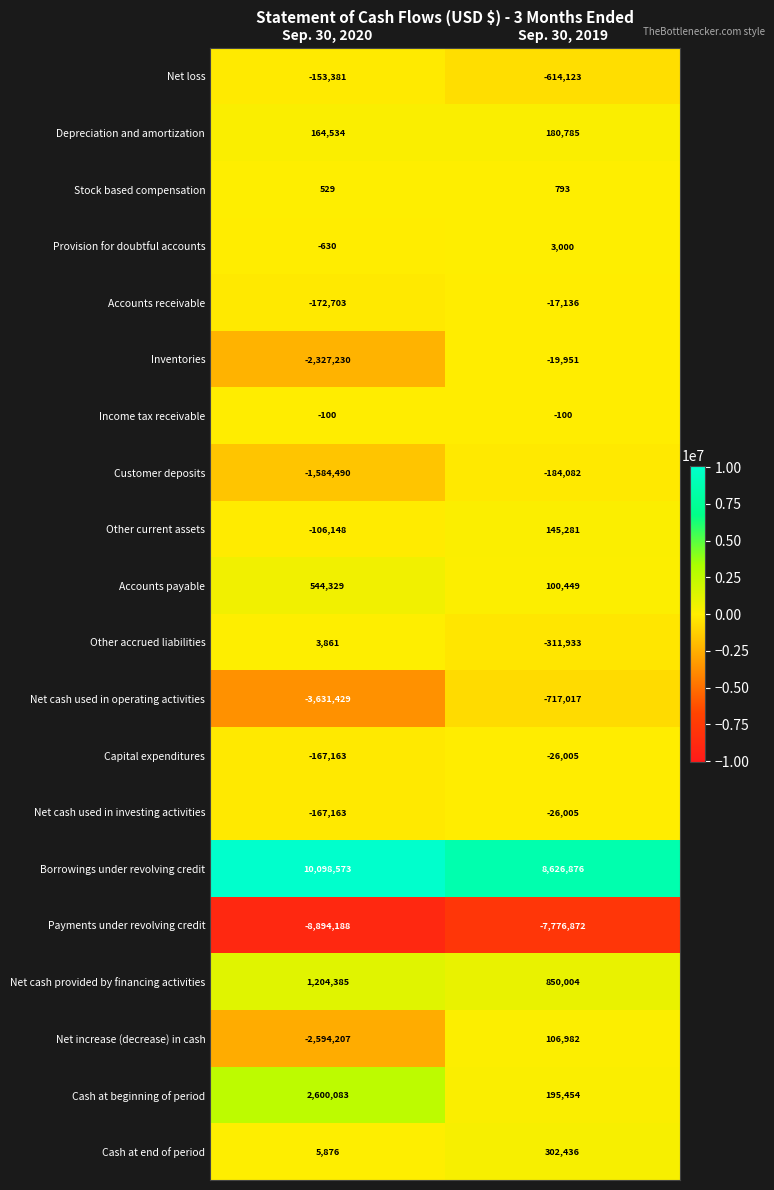

At which label is Net cash used in investing activities closest to -96584?

Sep. 30, 2020